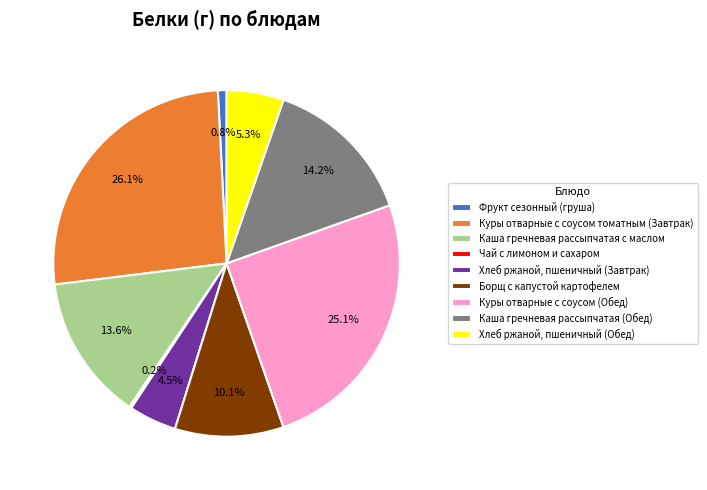

What is the ratio of the value at Борщ с капустой картофелем to the value at Хлеб ржаной, пшеничный (Обед)?

1.9